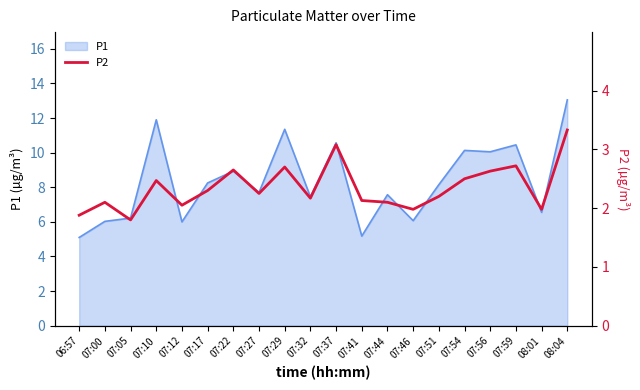

At which label does P1 reach its peak?

08:04